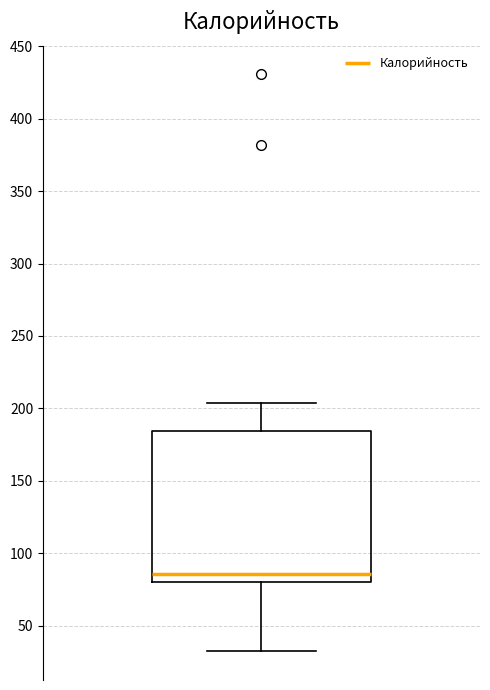

Read this box plot against the y-axis: the position of the median line, the range covered by the box, and the ends of both whiskers. The values are not printed on the chart, so give them approximately, as read against the axis.

median 85, box 80 to 185, whiskers 30 to 205